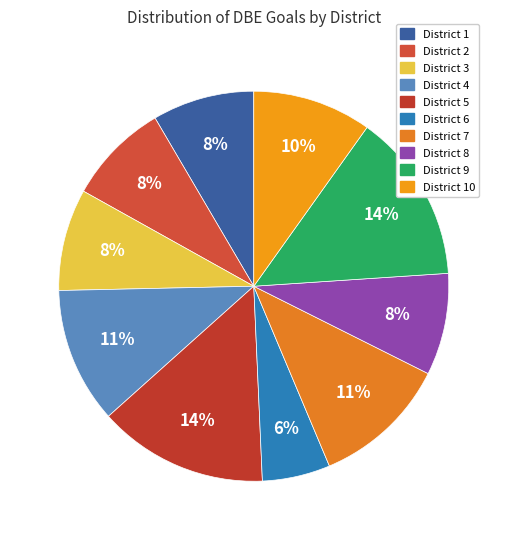

How many segments does this pie chart have?

10